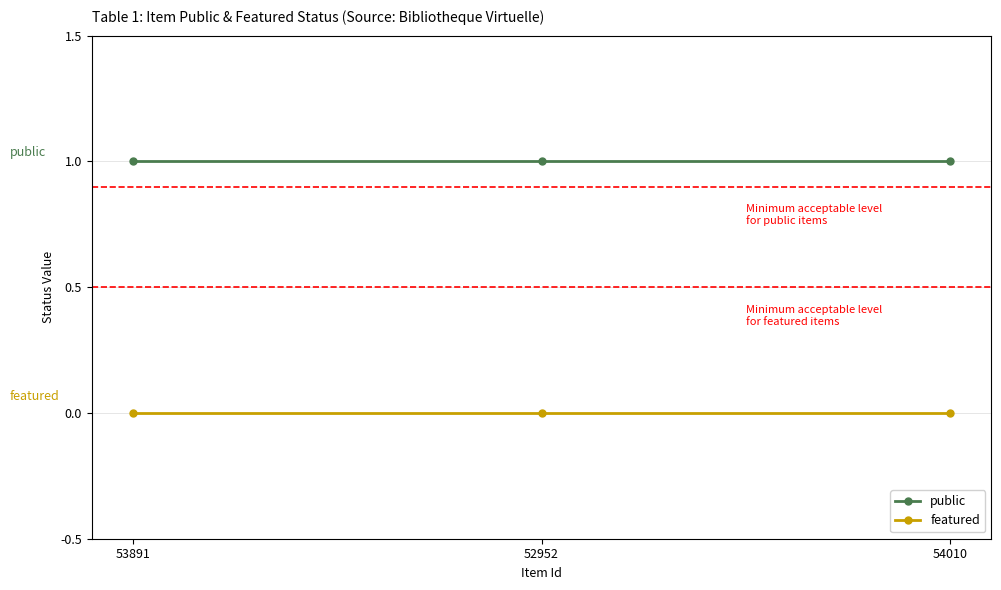

Is it true that public equals 1 at 52952?

True